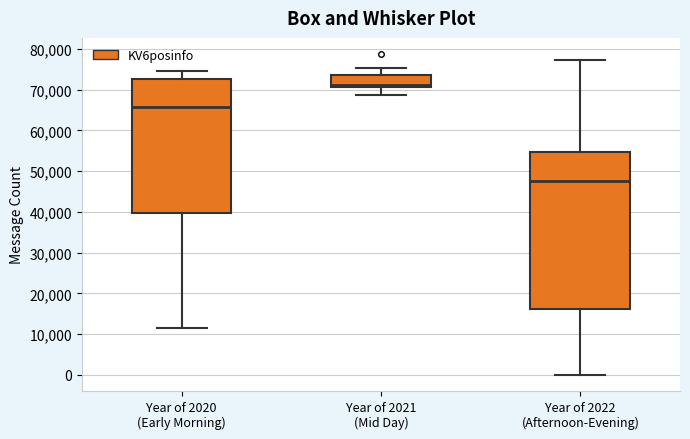

Reading left to right, read every box against the y-axis: the position of its median line, the range the box covers, and the ends of its whiskers. The values are not printed on the chart, so give them approximately, as read against the axis.

Year of 2020 (Early Morning): median 66000, box 40000 to 73000, whiskers 12000 to 74000
Year of 2021 (Mid Day): median 71000 (just above the box's lower edge), box 71000 to 74000, whiskers 69000 to 75000
Year of 2022 (Afternoon-Evening): median 48000, box 16000 to 55000, whiskers 0 to 77000